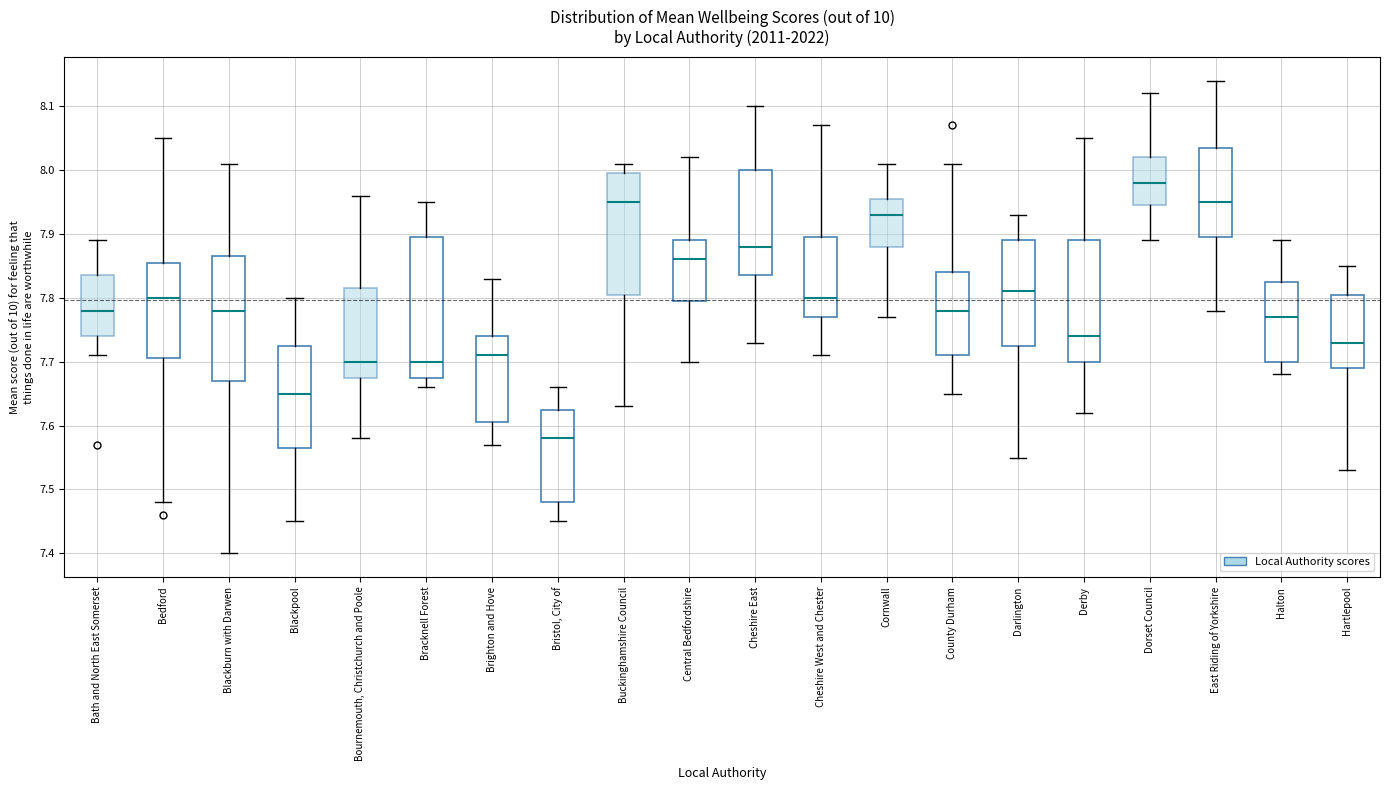

Which box has the lowest median line?

Bristol, City of